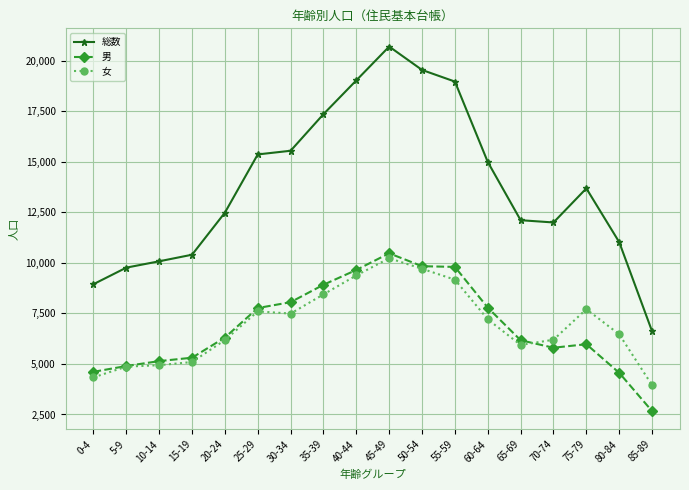

Which series changed the most between 15-19 and 50-54?

総数